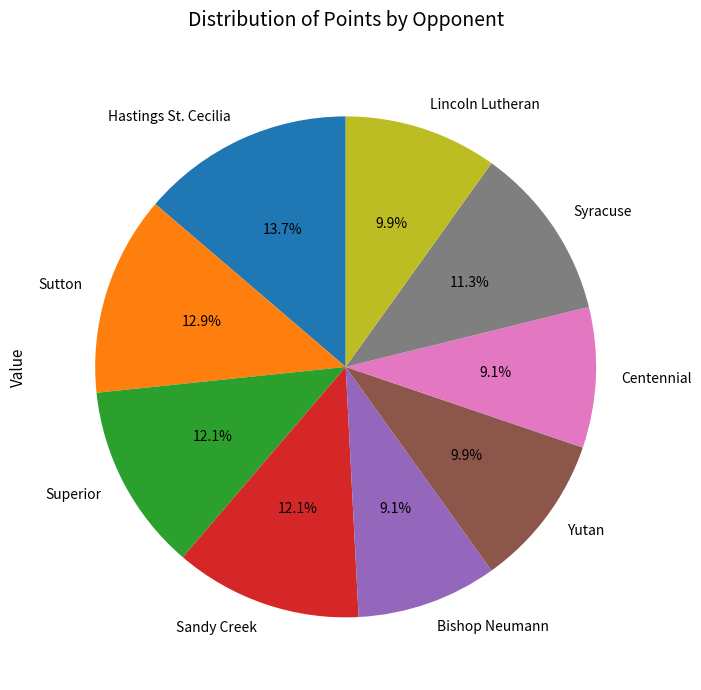

Approximately how many times larger is the value at Syracuse compared to Bishop Neumann?

1.2